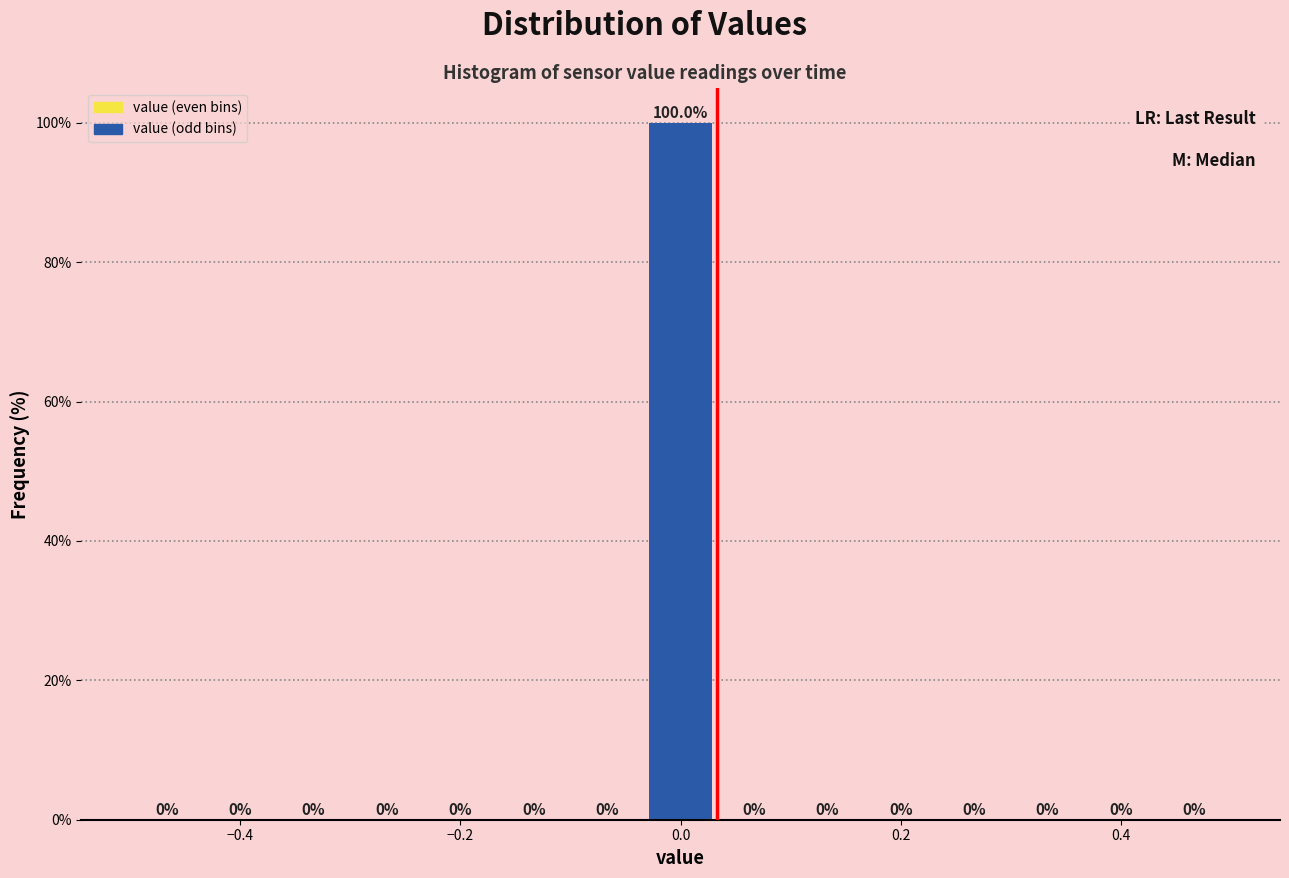

Read against the x-axis, roughly where is the centre of the tallest bar?

0.00